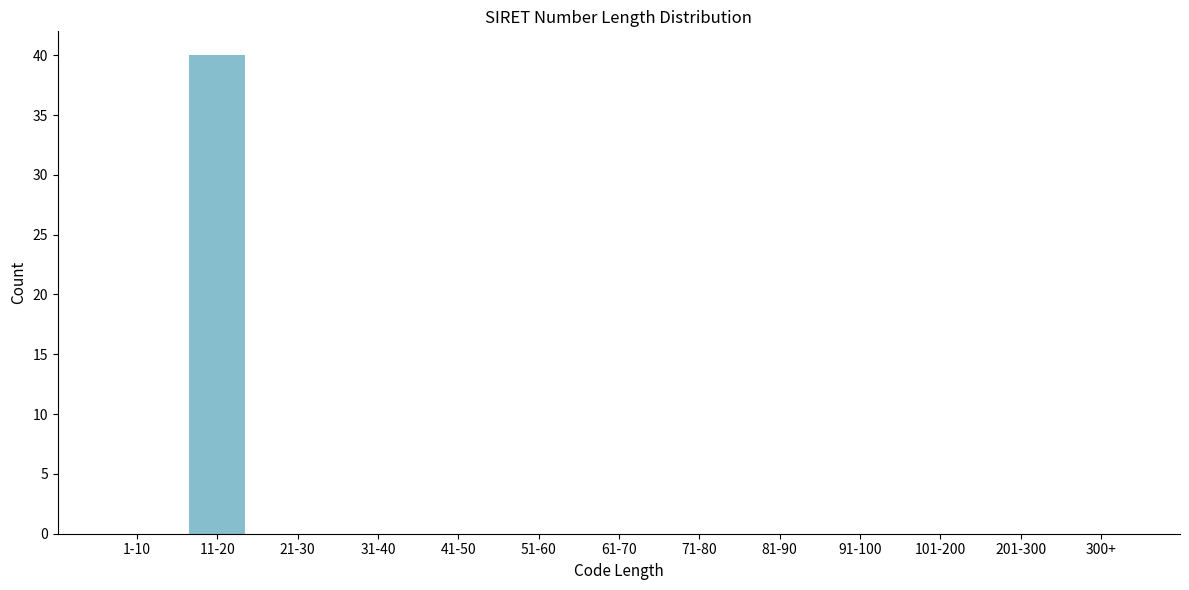

Reading right to left, what are all the values shown in this chart?

300+=0	201-300=0	101-200=0	91-100=0	81-90=0	71-80=0	61-70=0	51-60=0	41-50=0	31-40=0	21-30=0	11-20=40	1-10=0